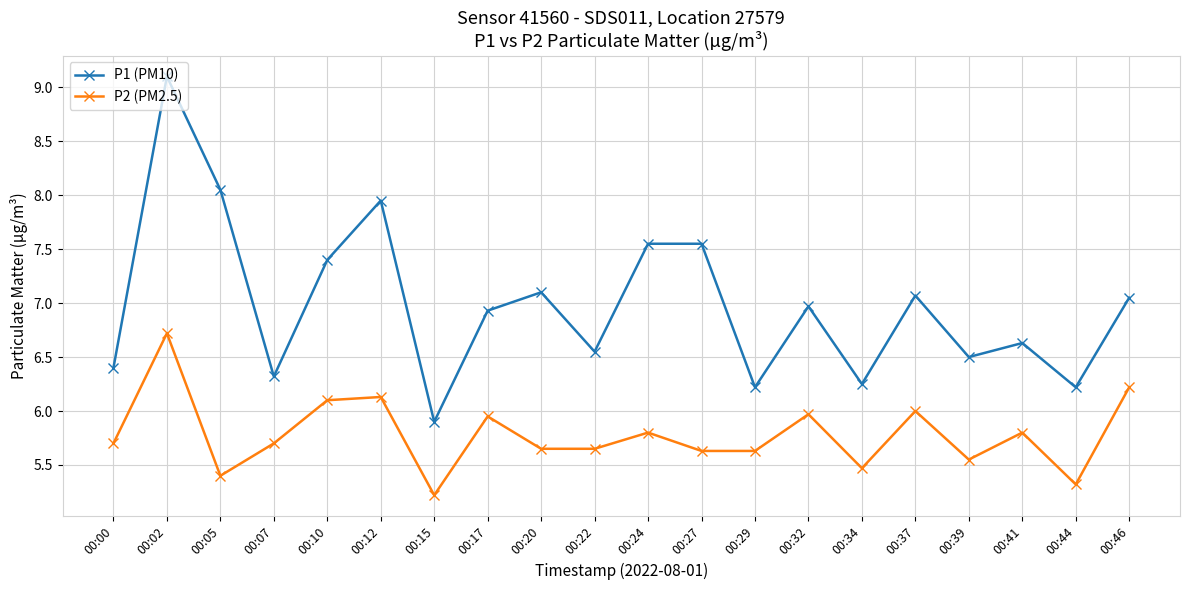

What are all the series names shown in the legend?

P1 (PM10), P2 (PM2.5)